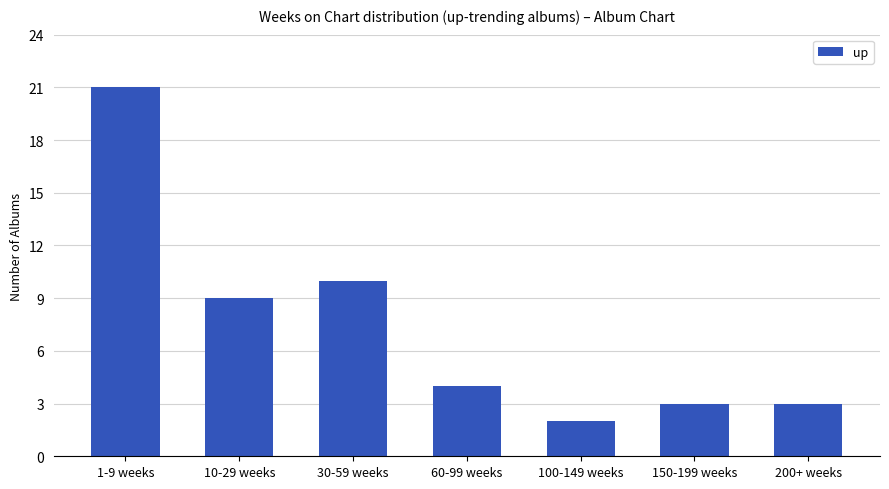

What is the label of the 7th bar from the left?

200+ weeks